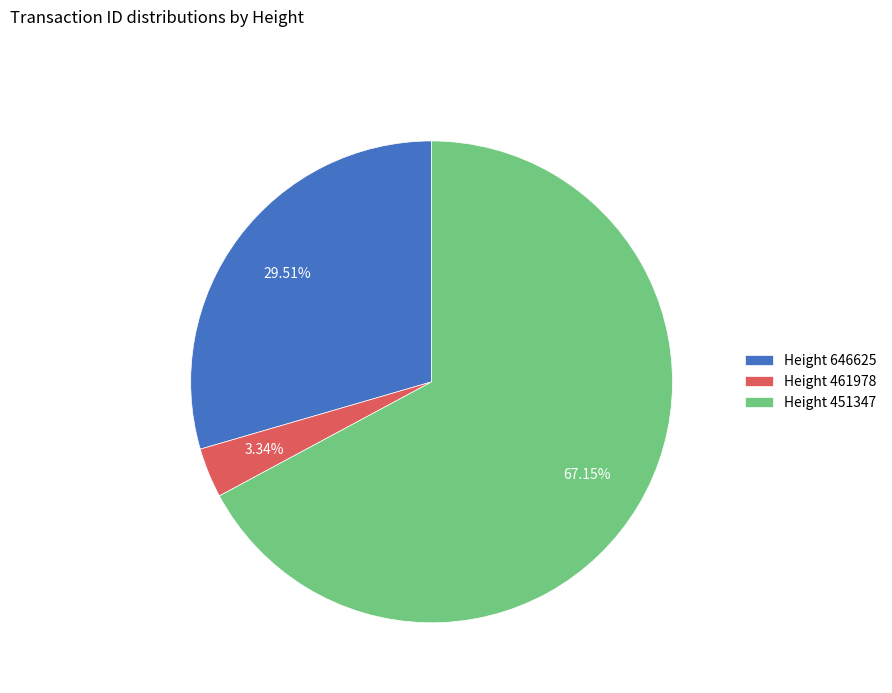

Which has a higher value, Height 451347 or Height 461978?

Height 451347